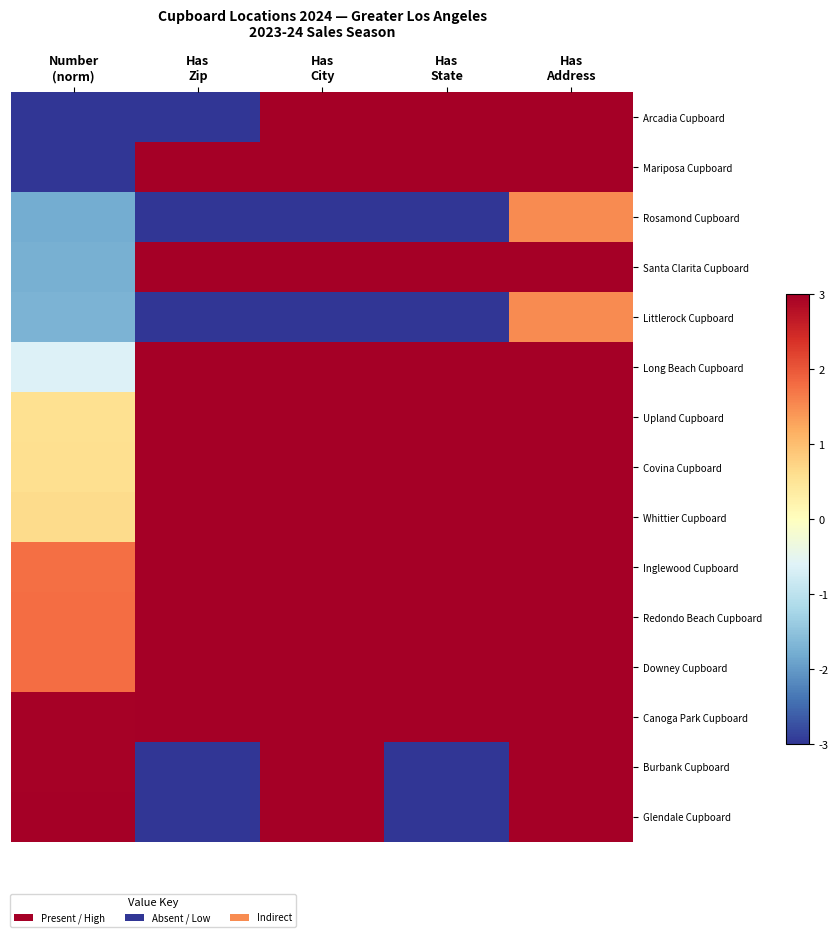

At how many categories does at least one series exceed 0?

5